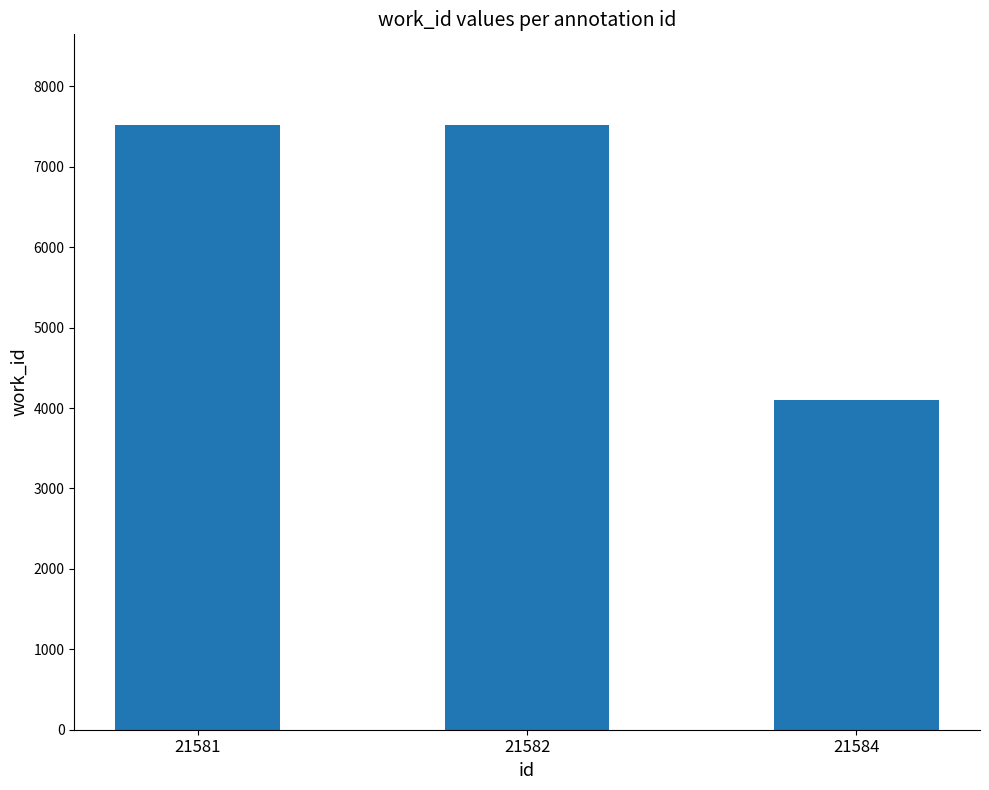

Is it true that the value at 21584 is 4103?

True